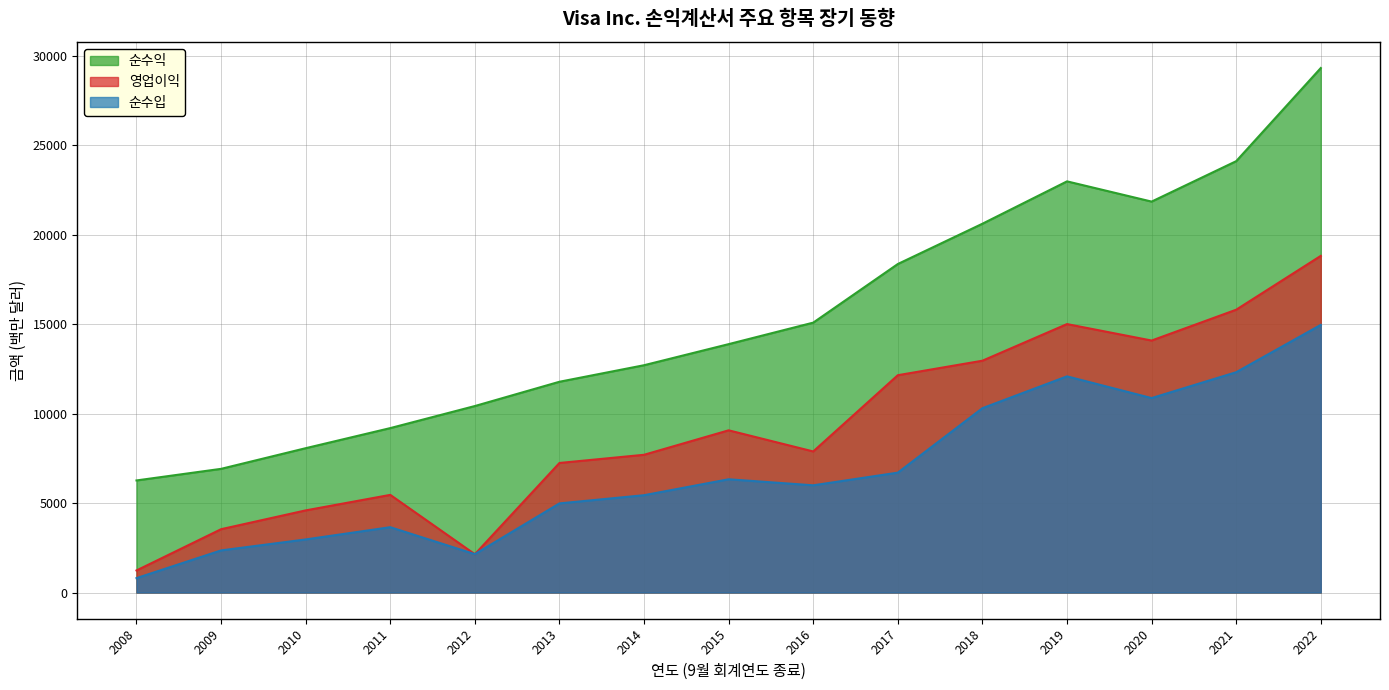

Rank the series by their maximum value, from lowest to highest.

순수입, 영업이익, 순수익